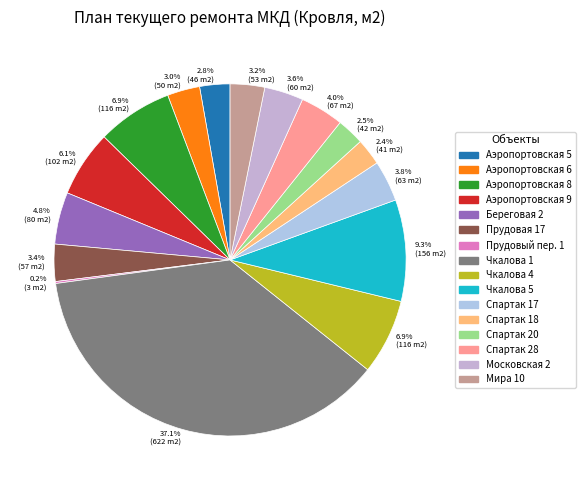

Rank the categories by value from highest to lowest.

Чкалова 1, Чкалова 5, Аэропортовская 8, Чкалова 4, Аэропортовская 9, Береговая 2, Спартак 28, Спартак 17, Московская 2, Прудовая 17, Мира 10, Аэропортовская 6, Аэропортовская 5, Спартак 20, Спартак 18, Прудовый пер. 1